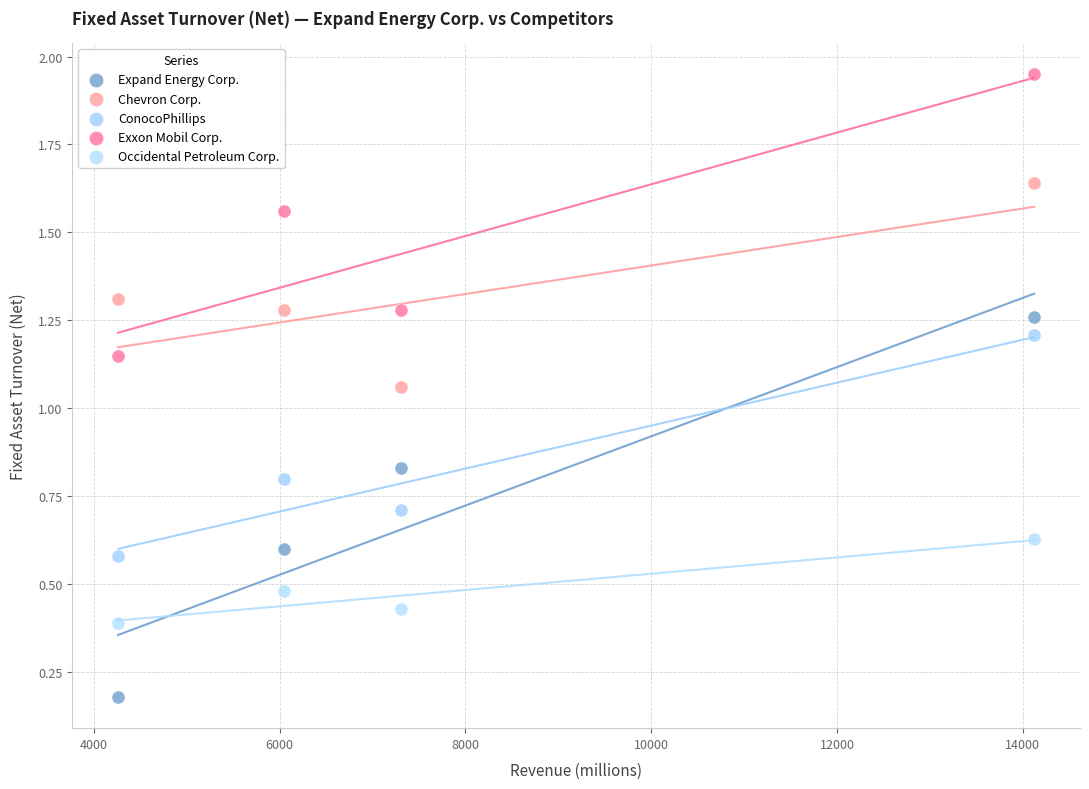

Across all data points, what is the range of X values (max minus min)?

9864.0